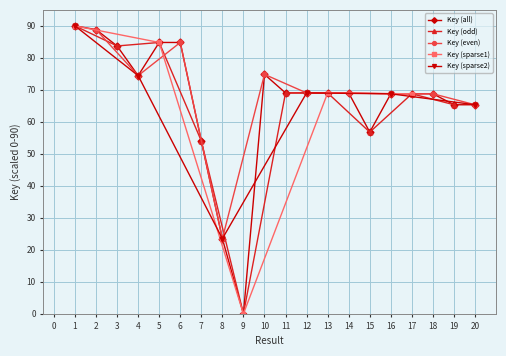

Which has a higher value, 18 or 1?

1